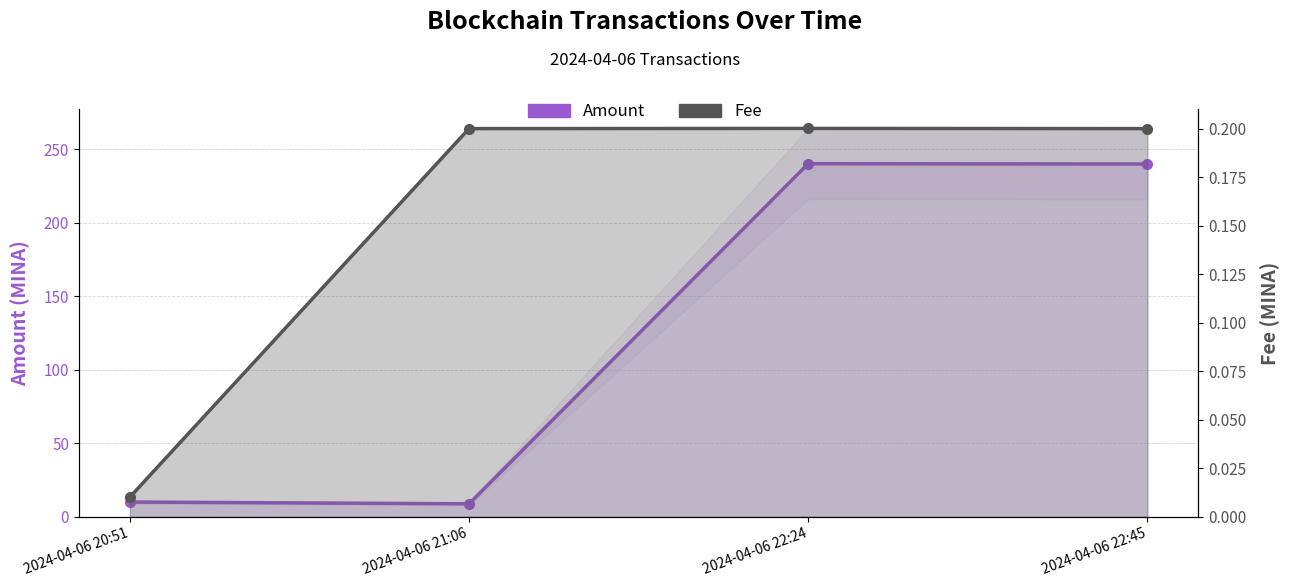

What is the sum of the Fee values at 2024-04-06 20:51 and 2024-04-06 22:24?

0.2